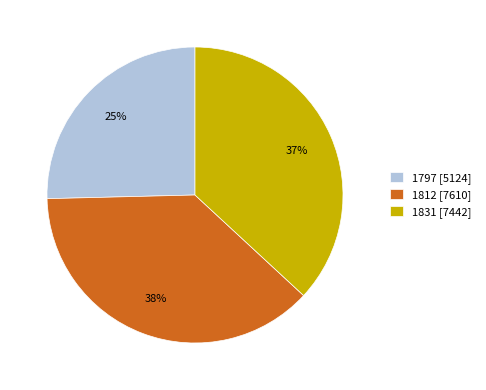

Count the number of slices in the pie.

3